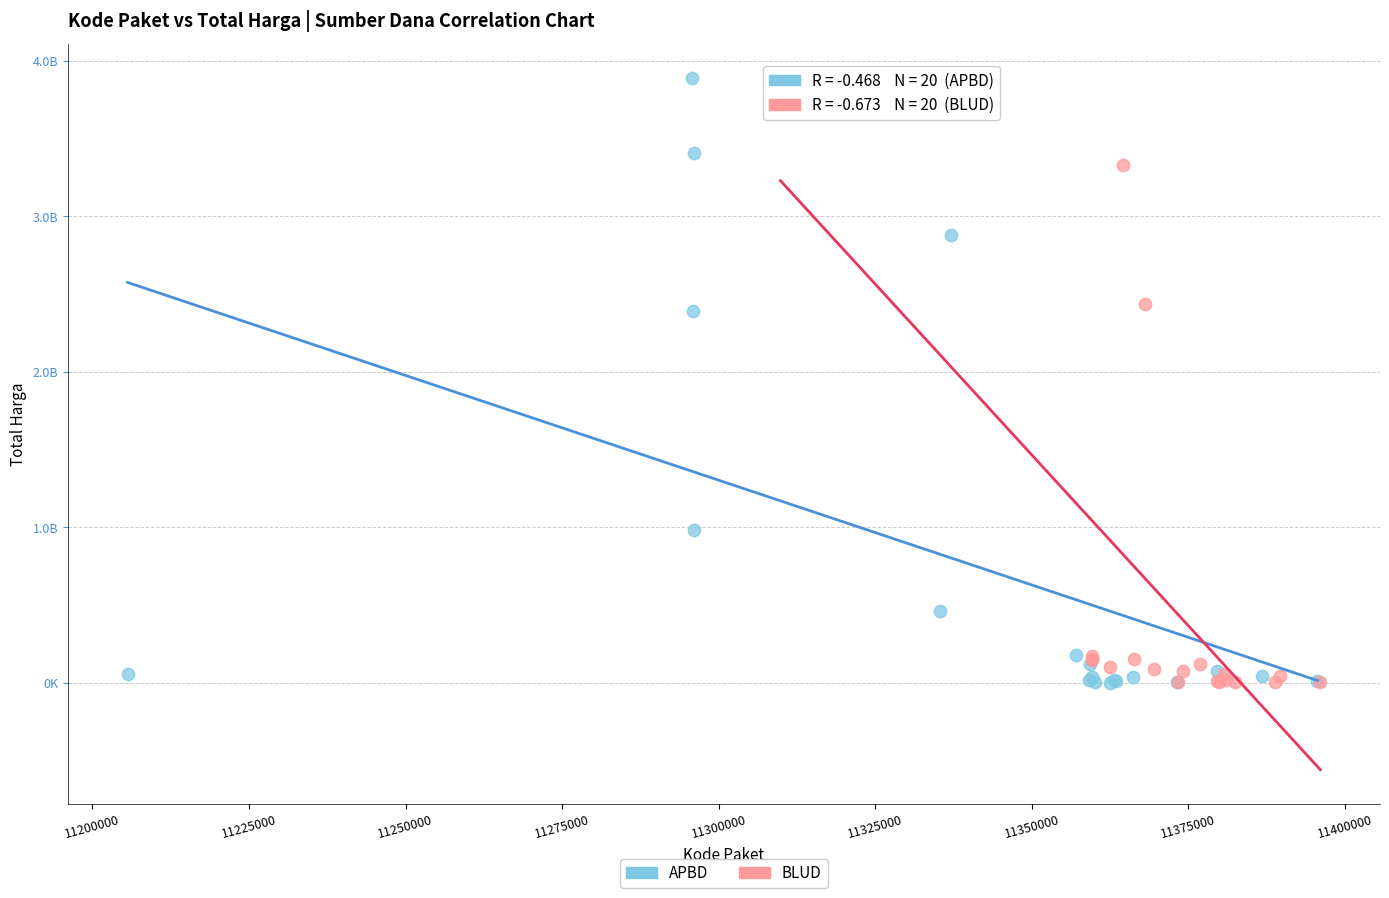

What are all the series names shown in the legend?

APBD, BLUD